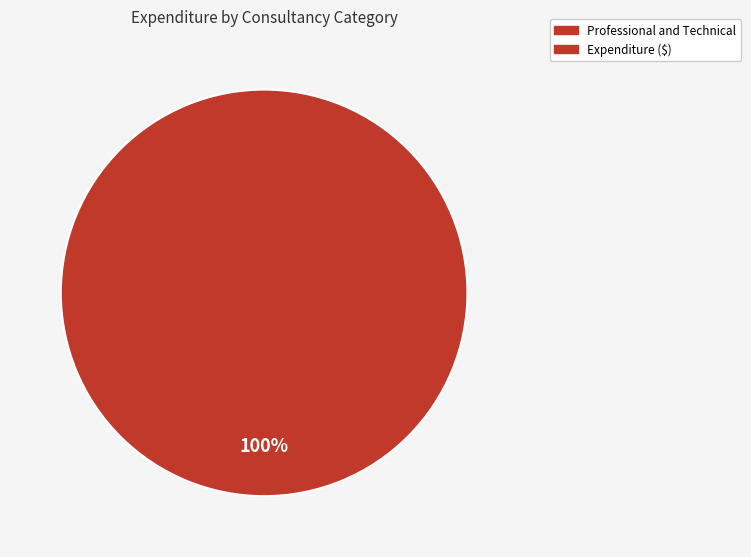

Does any single category account for the majority?

Yes